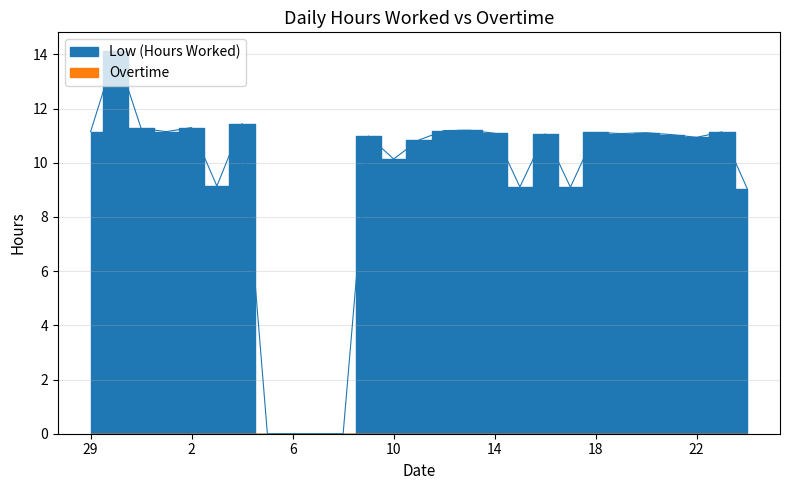

Where is the first local maximum?

30